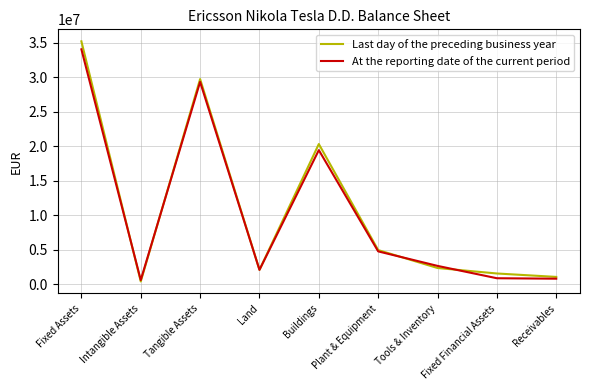

Which series has the widest spread of values?

Last day of the preceding business year